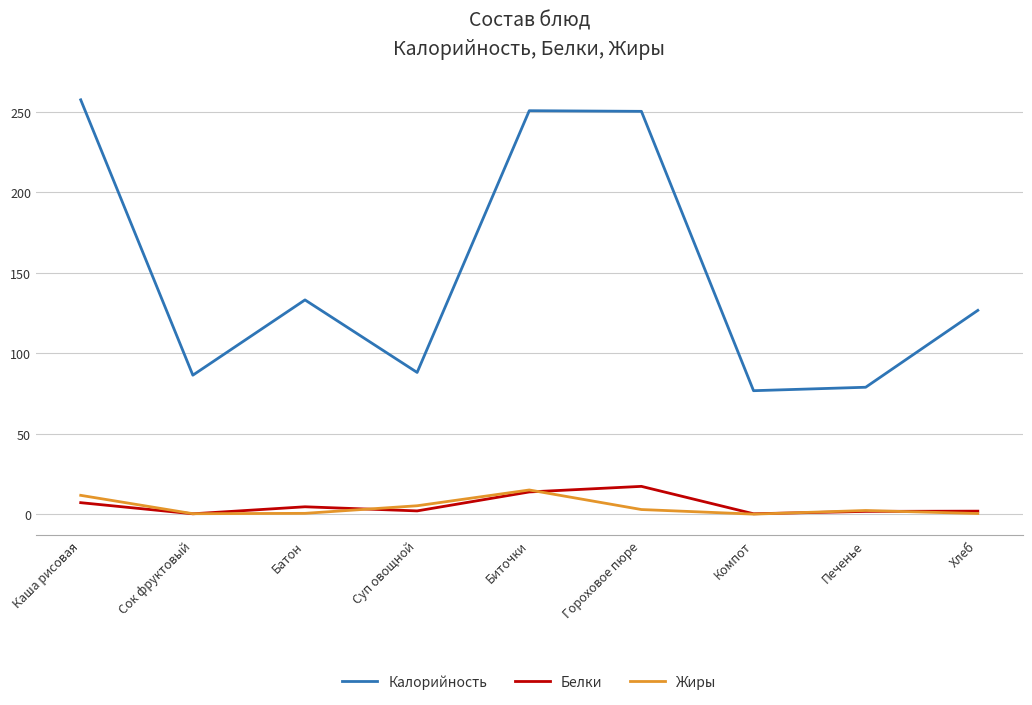

True or false: Жиры and Белки intersect in this chart.

True